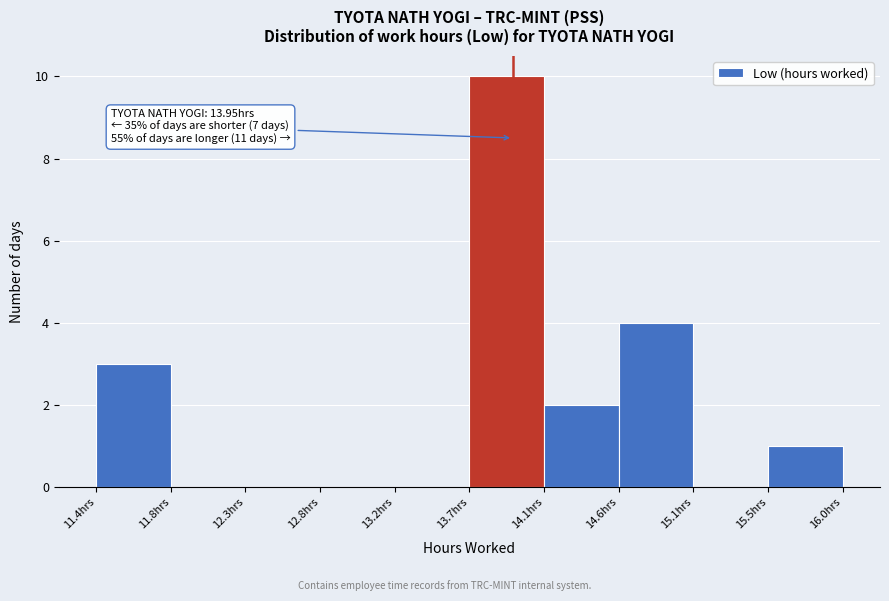

Over which range of the x-axis is the bar tallest?

13.70 to 14.15